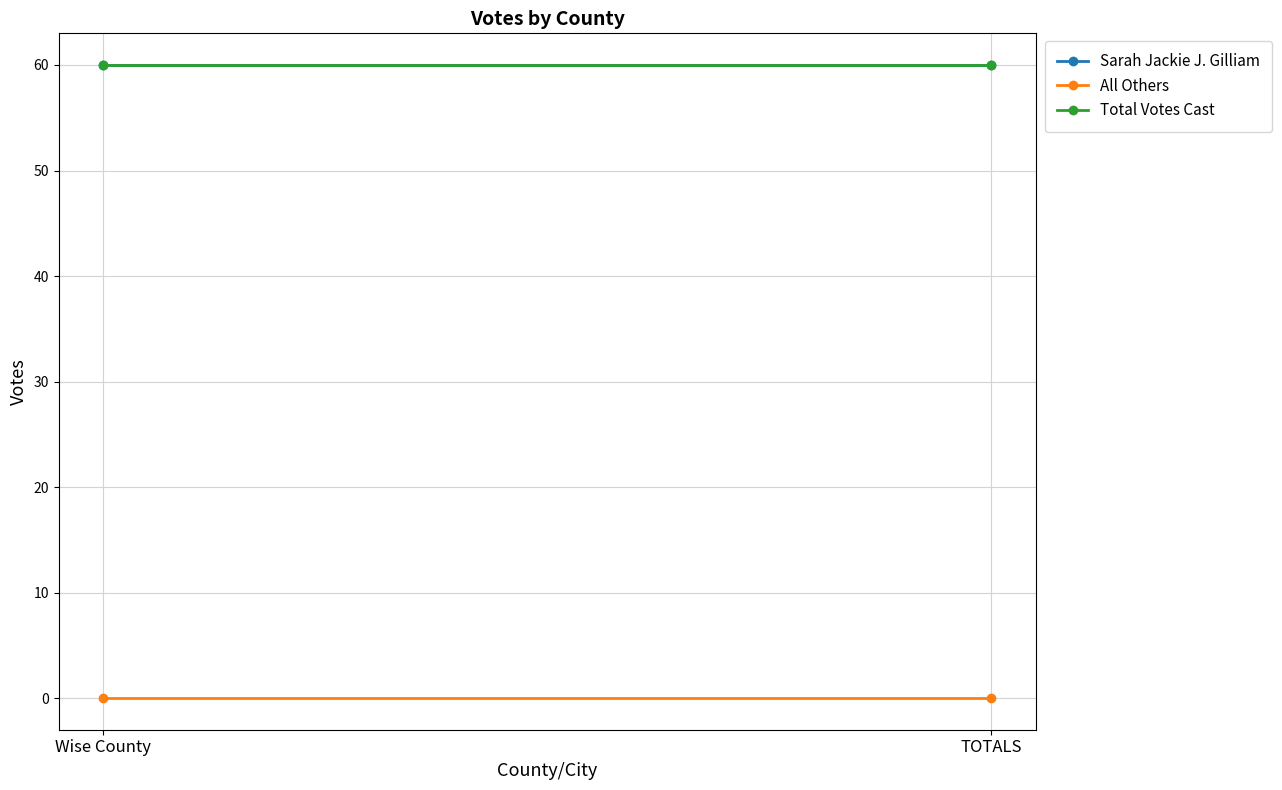

Reading left to right, what are all the values shown in this chart?

Sarah Jackie J. Gilliam: 60	60
All Others: 0	0
Total Votes Cast: 60	60